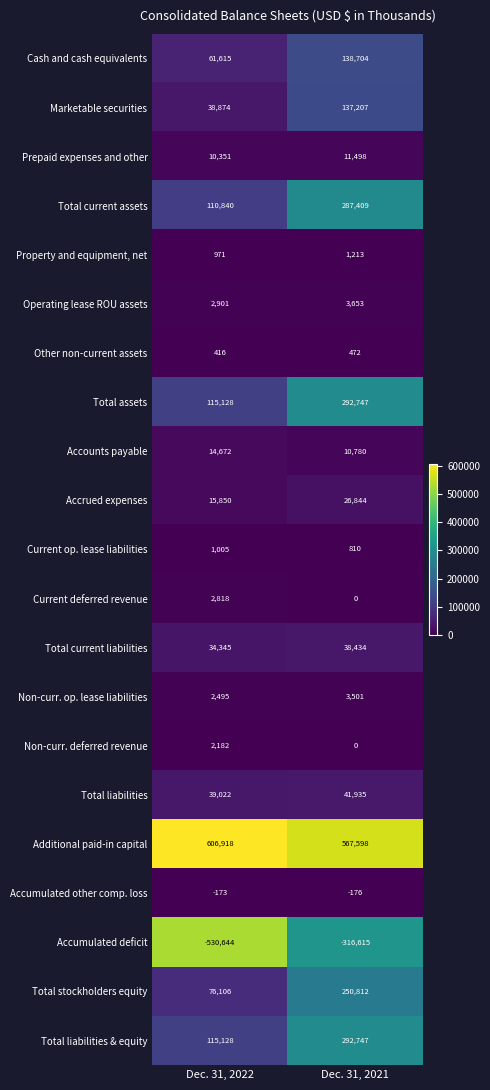

Count the number of categories in the chart.

2